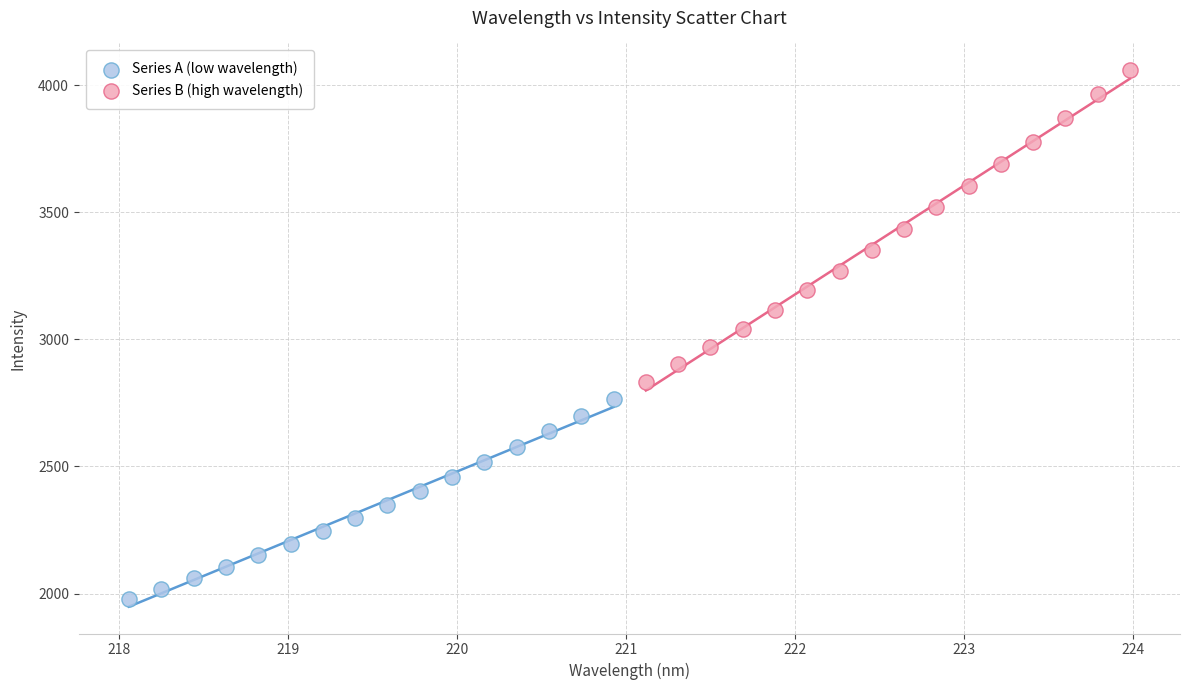

Which series reaches the maximum Y coordinate?

Series B (high wavelength)